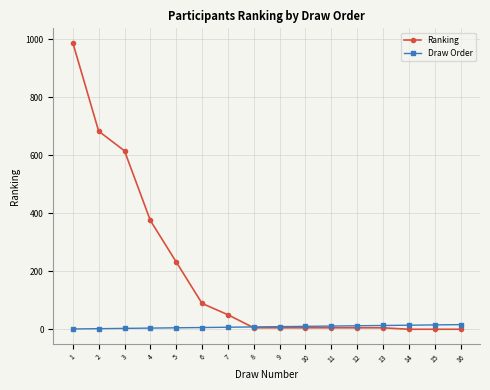

Does the chart have visible grid lines?

Yes